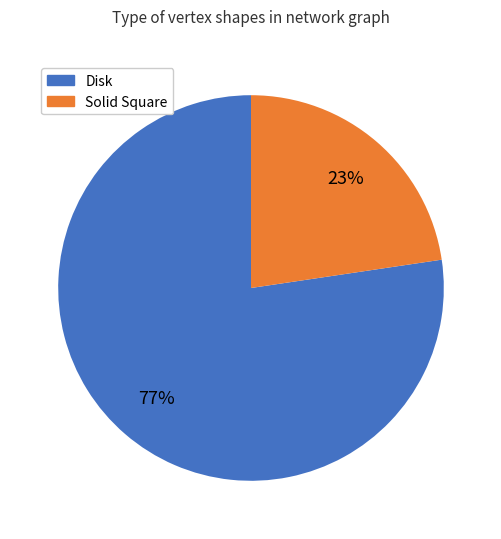

Is there a majority slice in this chart?

Yes